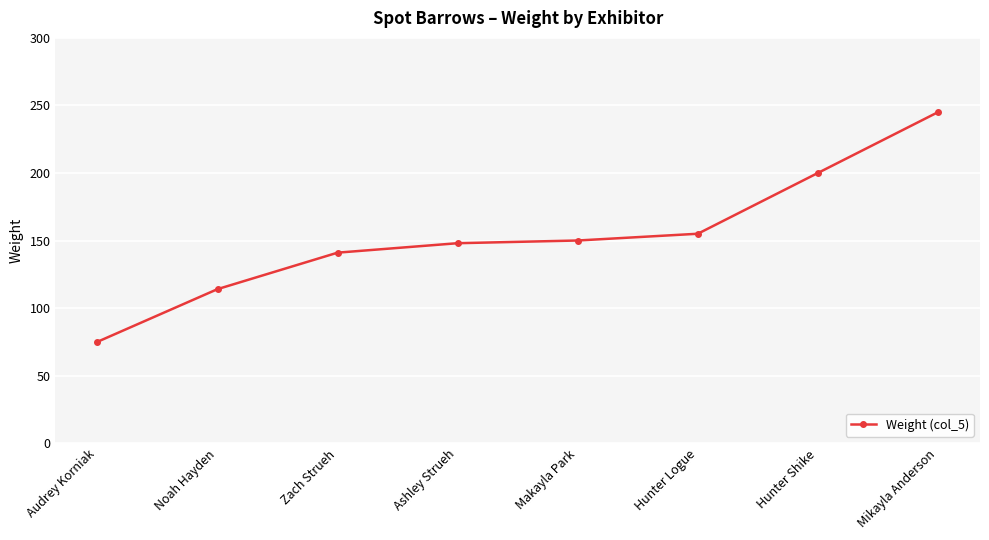

Reading right to left, transcribe all the data shown in this chart.

245	200	155	150	148	141	114	75